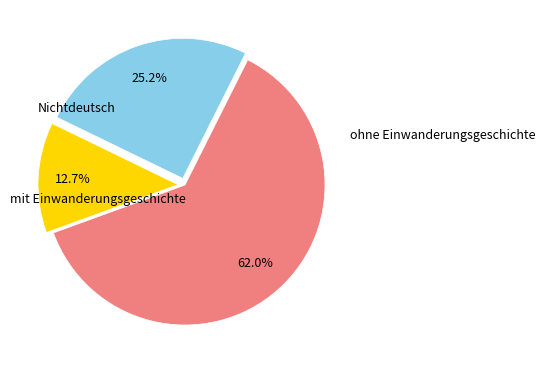

Does any single category account for the majority?

Yes